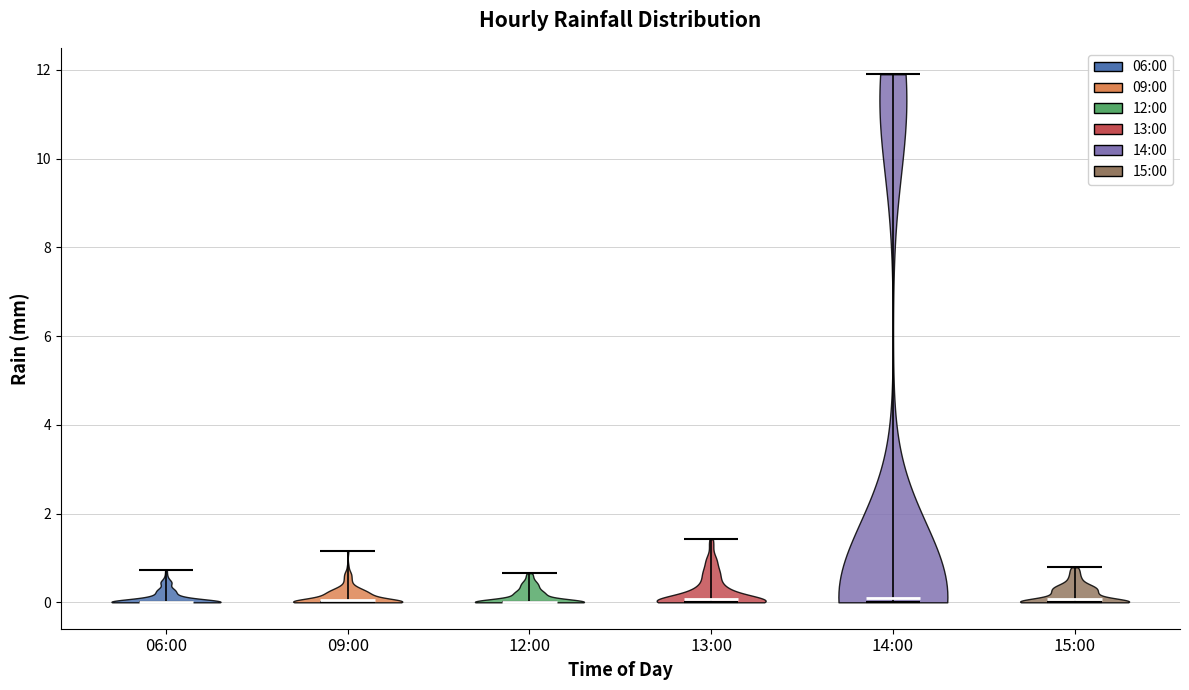

Reading left to right, read every violin against the y-axis: where its median line is, and the lowest and highest points it reaches. The values are not printed on the chart, so give them approximately, as read against the axis.

06:00: median line 0.0, lowest point 0.0, highest point 0.8
09:00: median line 0.0, lowest point 0.0, highest point 1.2
12:00: median line 0.0, lowest point 0.0, highest point 0.6
13:00: median line 0.0, lowest point 0.0, highest point 1.4
14:00: median line 0.0, lowest point 0.0, highest point 12.0
15:00: median line 0.0, lowest point 0.0, highest point 0.8